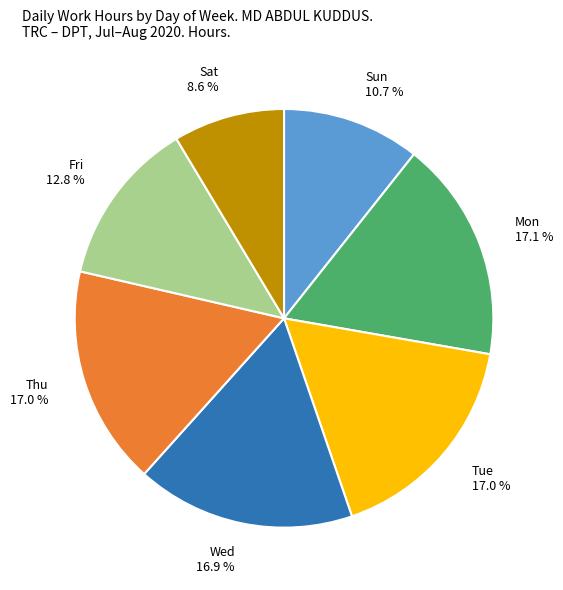

What portion of the pie excludes Mon 17.1 %?

82.9%